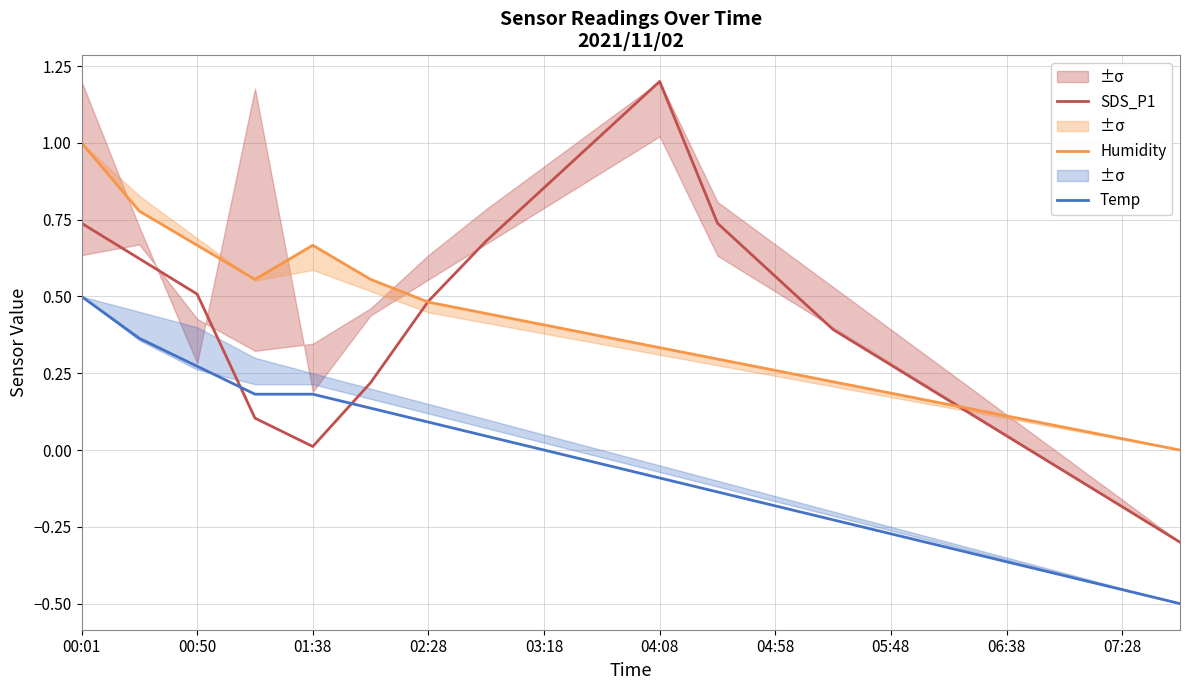

Which series ends up on top after the final intersection of Temp and SDS_P1?

SDS_P1